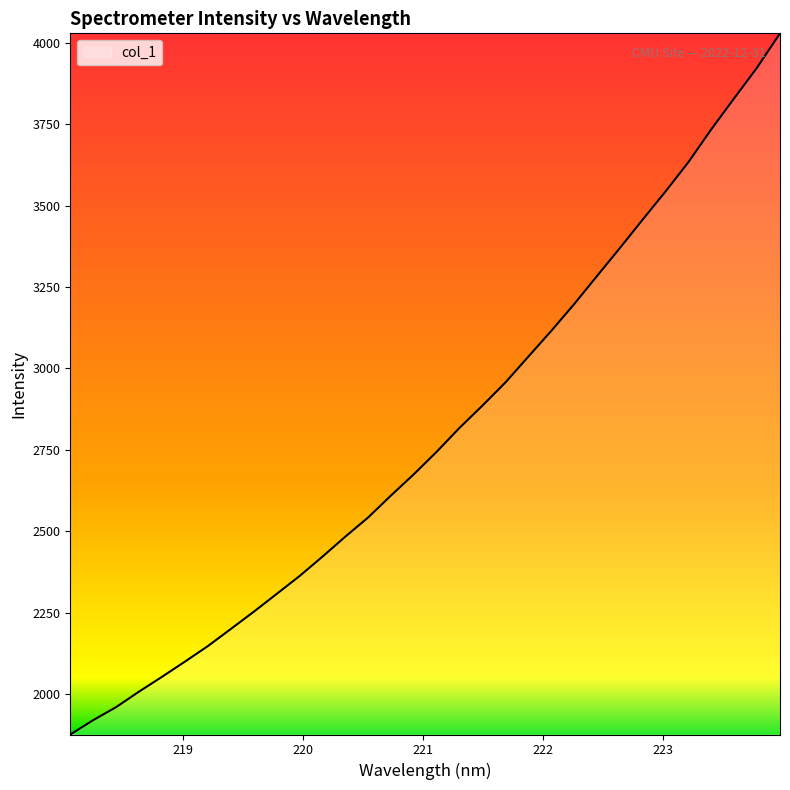

What is the greatest value displayed?

4029.4